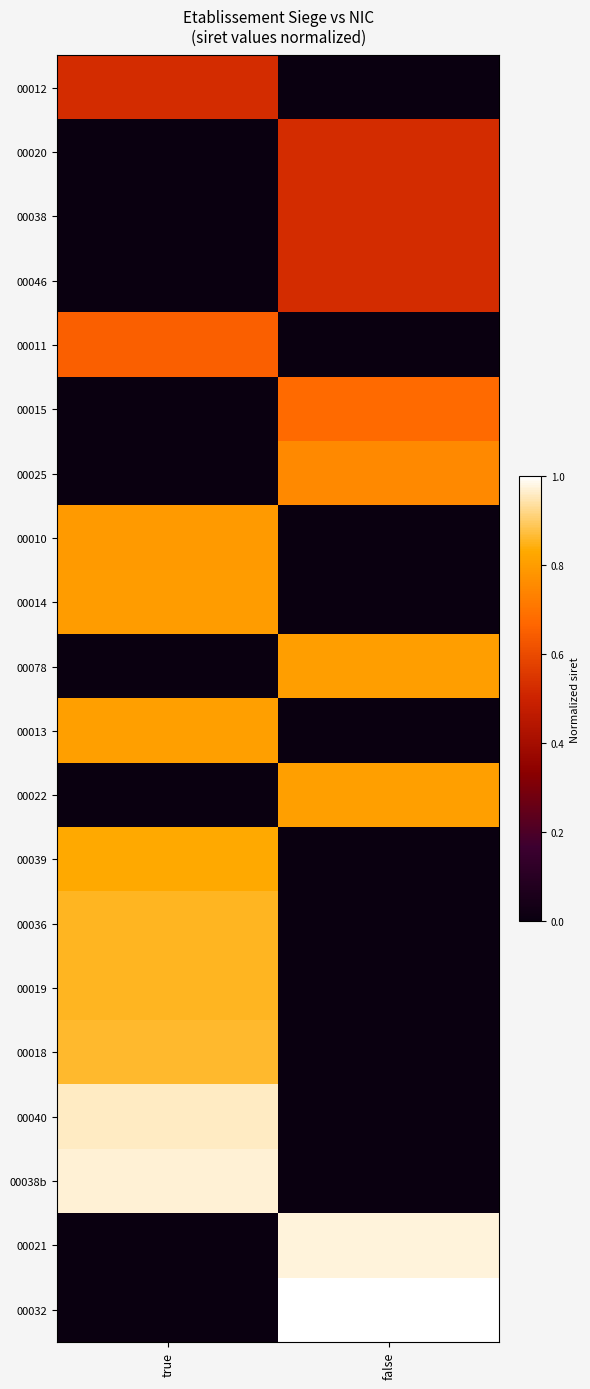

At false, list the series in order from largest to smallest.

00032, 00021, 00022, 00078, 00025, 00015, 00046, 00038, 00020, 00012, 00011, 00010, 00014, 00013, 00039, 00036, 00019, 00018, 00040, 00038b